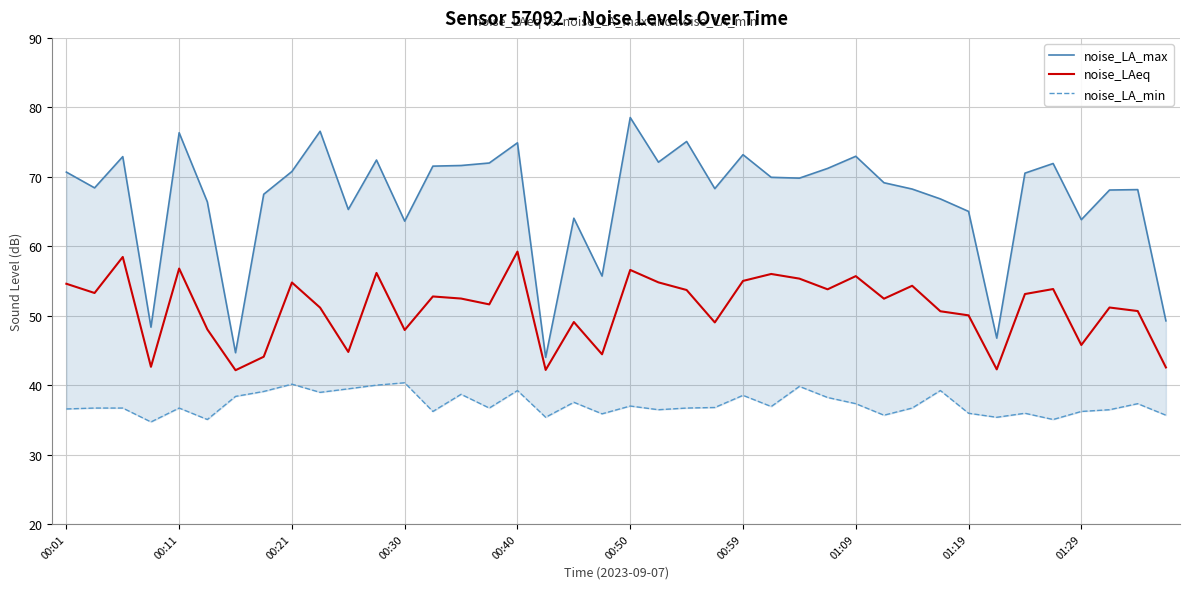

The value of noise_LAeq at 00:40 is 59.2. True or false?

True